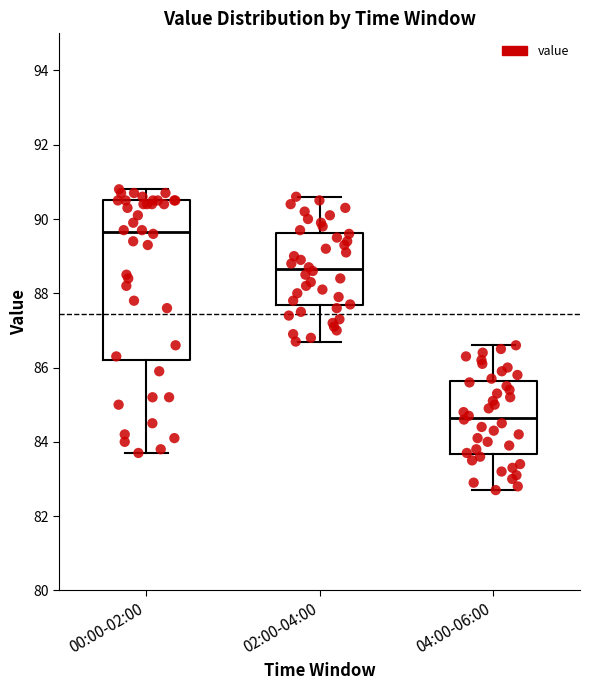

Where does the lower whisker of the box for 02:00-04:00 end on the y-axis? The values are not printed on the chart, so give them approximately, as read against the axis.

86.8